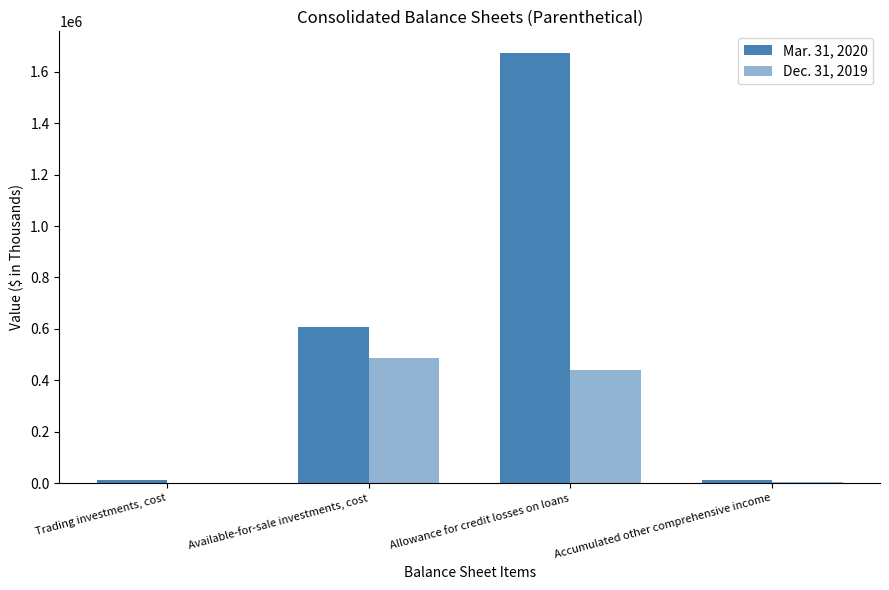

How many data points does each series have?

4